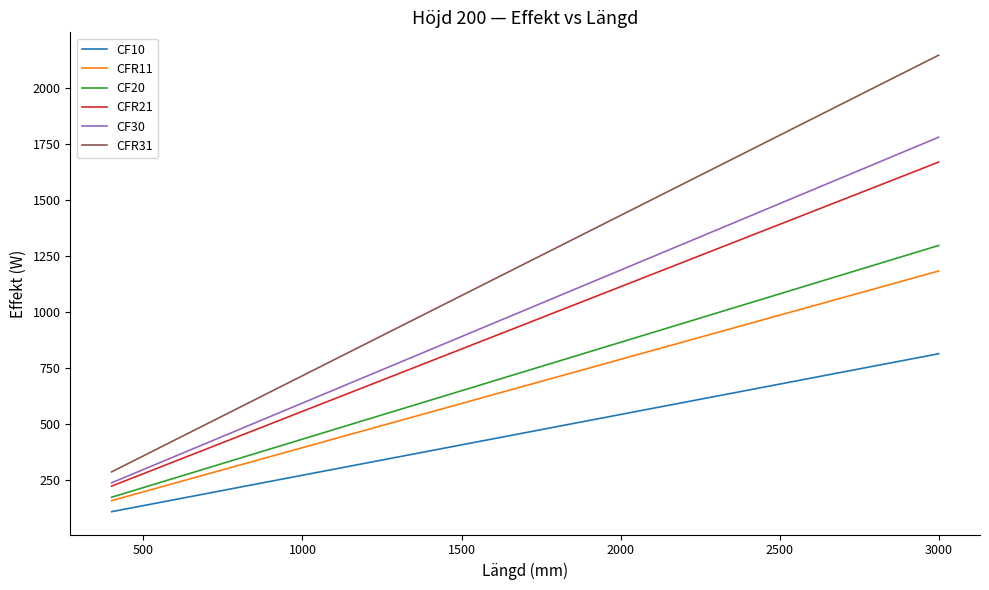

Reading right to left, list all the values displayed in this chart.

CF10: 813.0	704.6	623.3	542.0	487.8	460.7	433.6	406.5	379.4	352.3	325.2	298.1	271.0	243.9	216.8	189.7	162.6	135.5	108.4
CFR11: 1182.0	1024.4	906.2	788.0	709.2	669.8	630.4	591.0	551.6	512.2	472.8	433.4	394.0	354.6	315.2	275.8	236.4	197.0	157.6
CF20: 1296.0	1123.2	993.6	864.0	777.6	734.4	691.2	648.0	604.8	561.6	518.4	475.2	432.0	388.8	345.6	302.4	259.2	216.0	172.8
CFR21: 1668.0	1445.6	1278.8	1112.0	1000.8	945.2	889.6	834.0	778.4	722.8	667.2	611.6	556.0	500.4	444.8	389.2	333.6	278.0	222.4
CF30: 1779.0	1541.8	1363.9	1186.0	1067.4	1008.1	948.8	889.5	830.2	770.9	711.6	652.3	593.0	533.7	474.4	415.1	355.8	296.5	237.2
CFR31: 2145.0	1859.0	1644.5	1430.0	1287.0	1215.5	1144.0	1072.5	1001.0	929.5	858.0	786.5	715.0	643.5	572.0	500.5	429.0	357.5	286.0